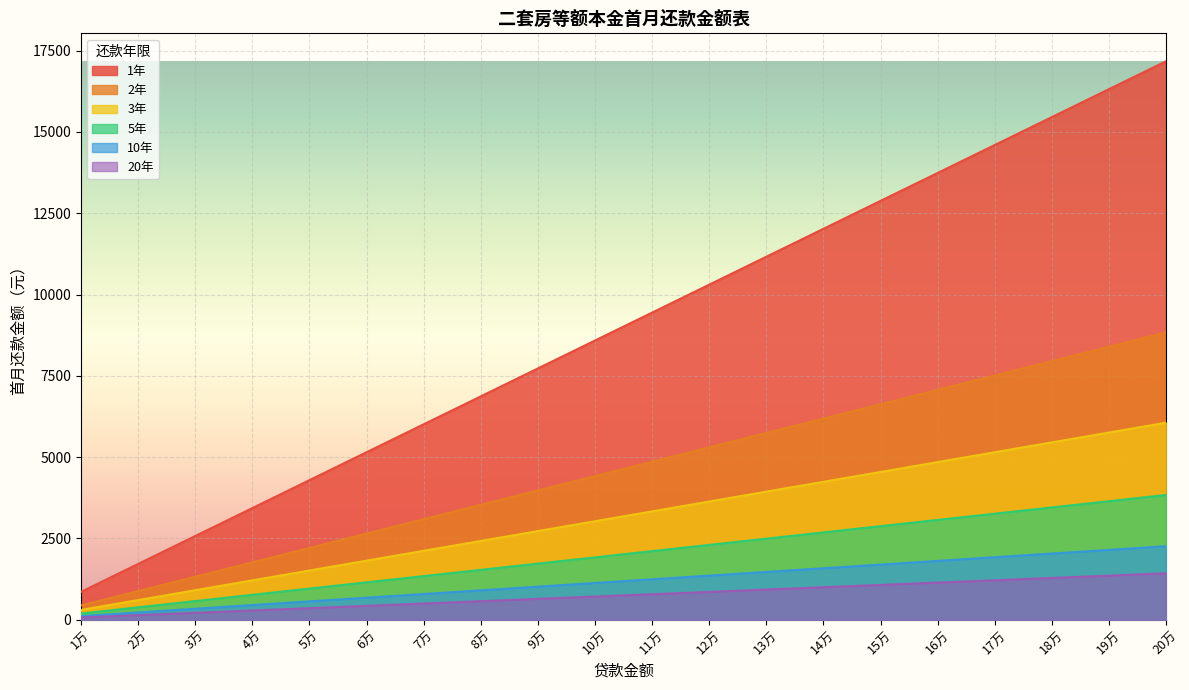

How many data points in 1年 are above 9443?

10